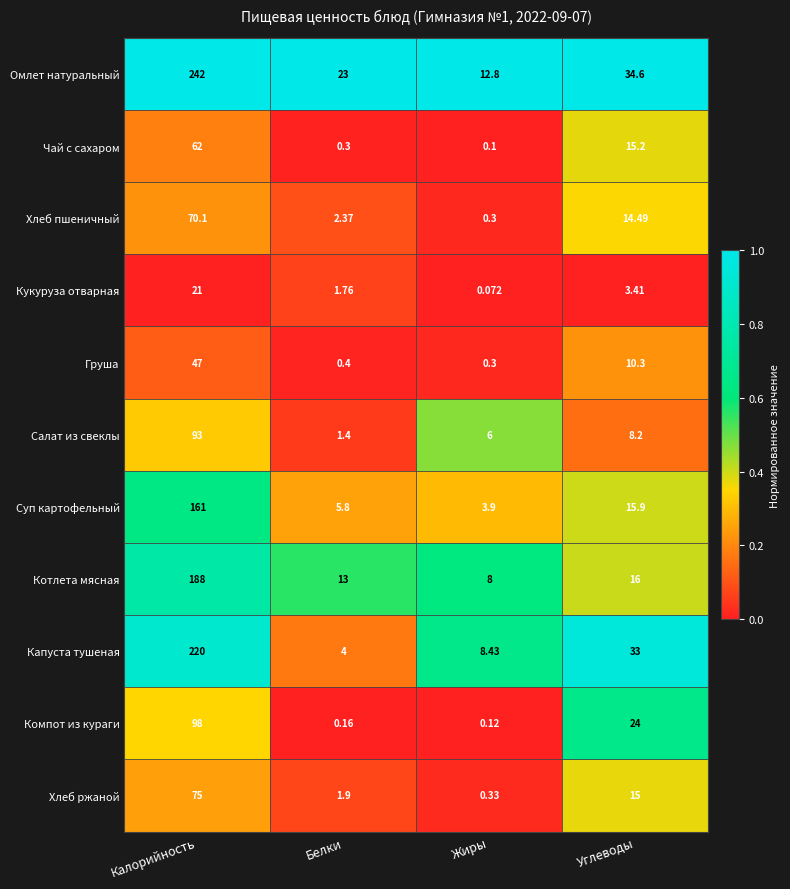

List the series in order of their peak value, highest first.

Омлет натуральный, Капуста тушеная, Котлета мясная, Суп картофельный, Компот из кураги, Салат из свеклы, Хлеб ржаной, Хлеб пшеничный, Чай с сахаром, Груша, Кукуруза отварная